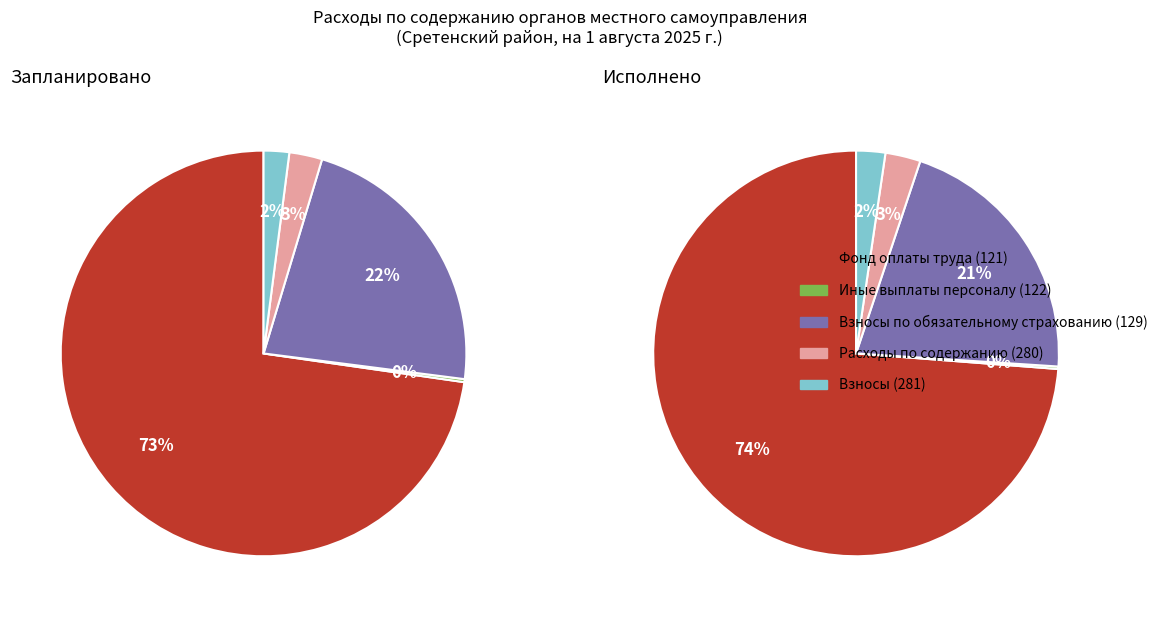

What is the change in value from Фонд оплаты труда (121) to Иные выплаты персоналу (122)?

-60308001.6